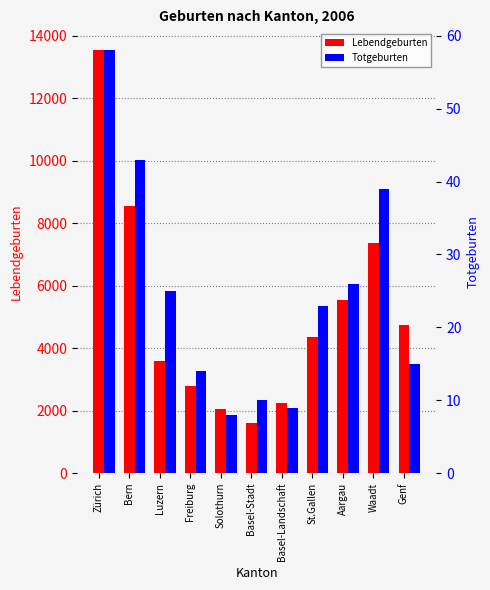

What is the total value across all series at Basel-Landschaft?

2253